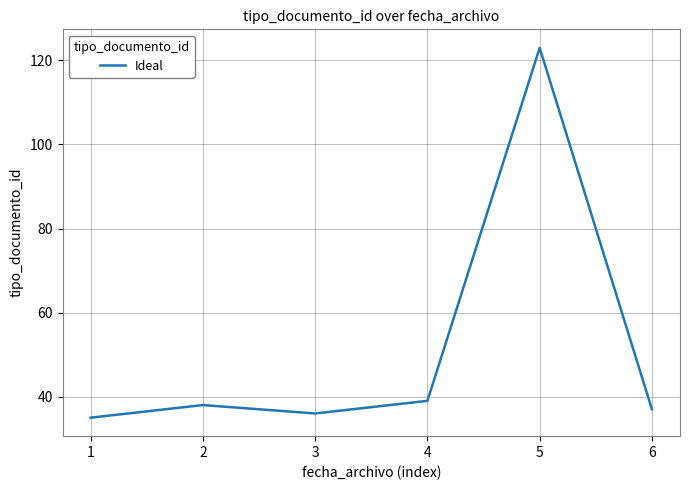

What is the sum of the values at 5 and 3?

159